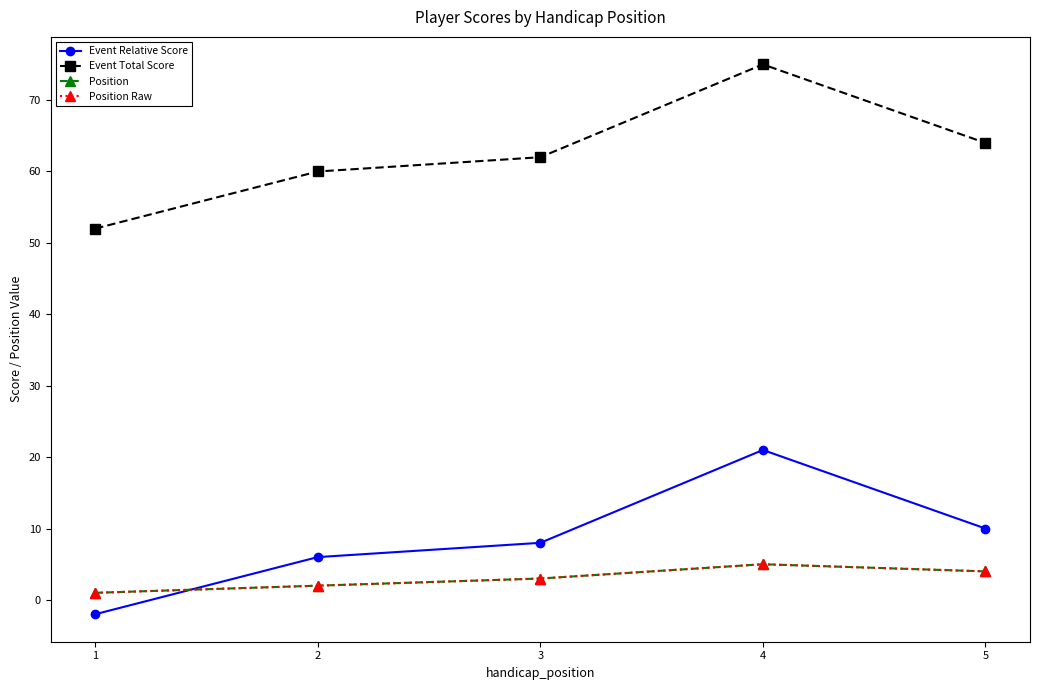

True or false: Position has a value of 1 at 1.

True